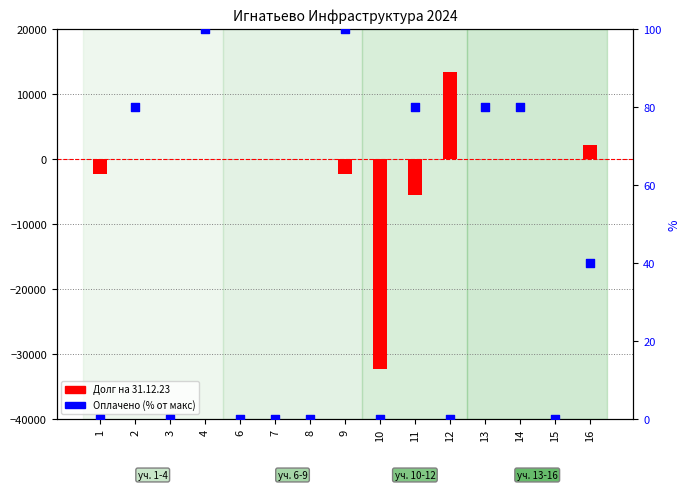

At how many categories does at least one series exceed -24035?

15